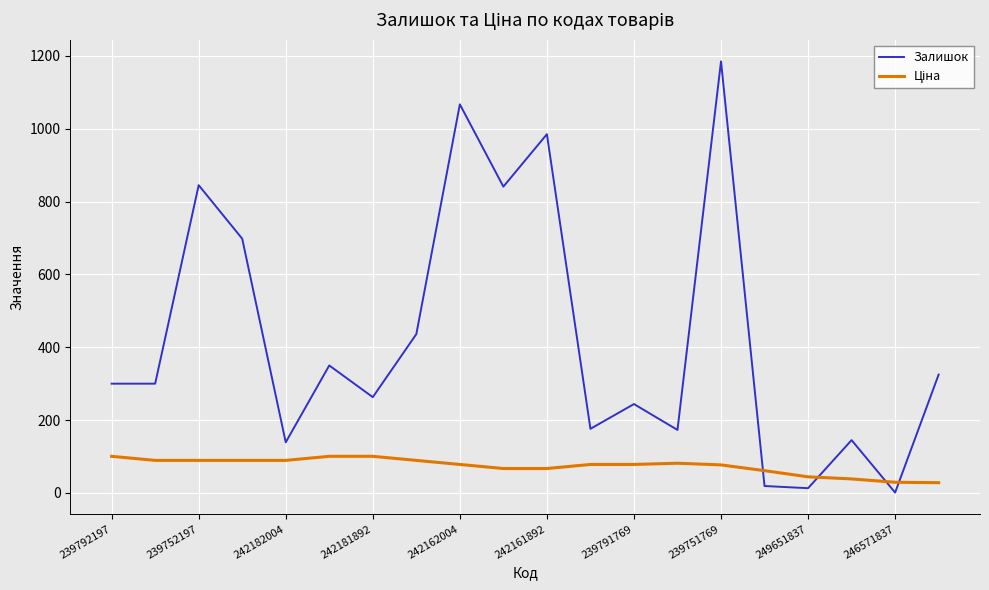

What is the highest value of the Залишок series?

1185.0